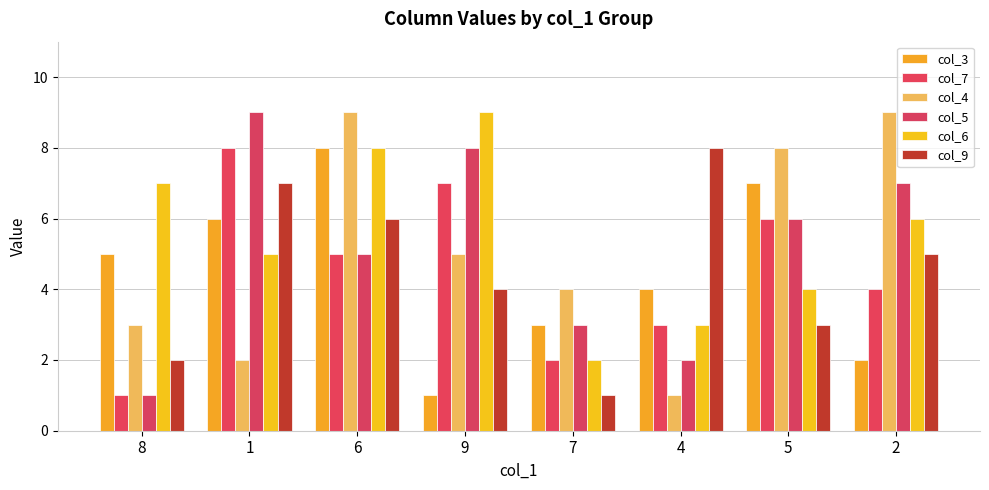

What is the difference between the maximum and minimum values in the col_9 series?

7